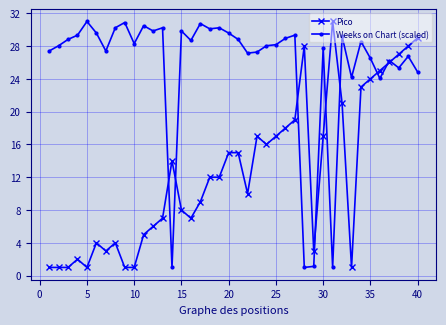

Which series has the largest total across all categories?

Weeks on Chart (scaled)